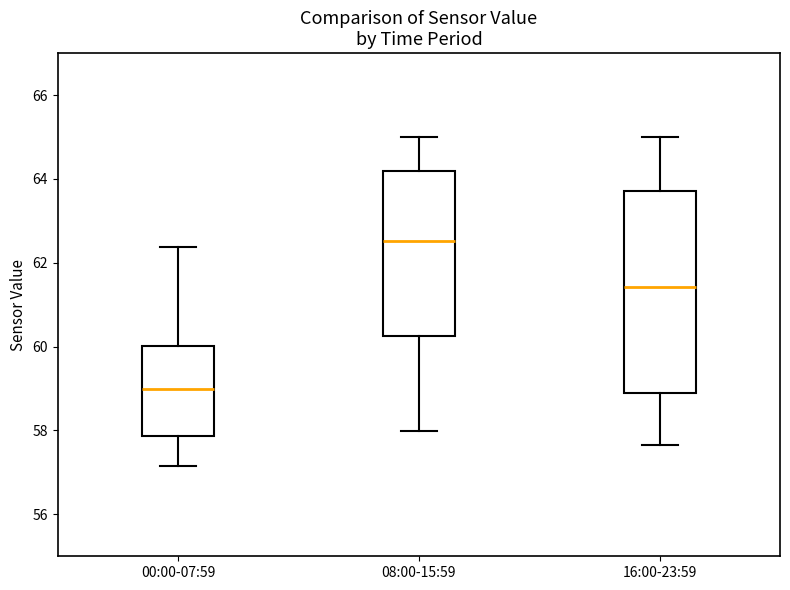

Reading left to right, read every box against the y-axis: the position of its median line, the range the box covers, and the ends of its whiskers. The values are not printed on the chart, so give them approximately, as read against the axis.

00:00-07:59: median 59.0, box 57.8 to 60.0, whiskers 57.2 to 62.4
08:00-15:59: median 62.6, box 60.2 to 64.2, whiskers 58.0 to 65.0
16:00-23:59: median 61.4, box 59.0 to 63.8, whiskers 57.6 to 65.0